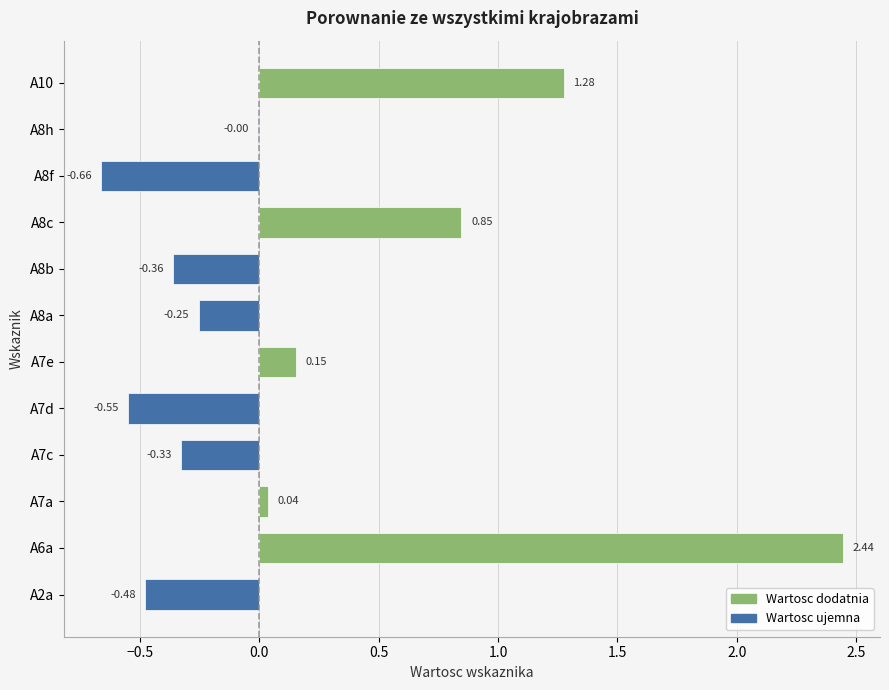

Which has a higher value, A8c or A8h?

A8c